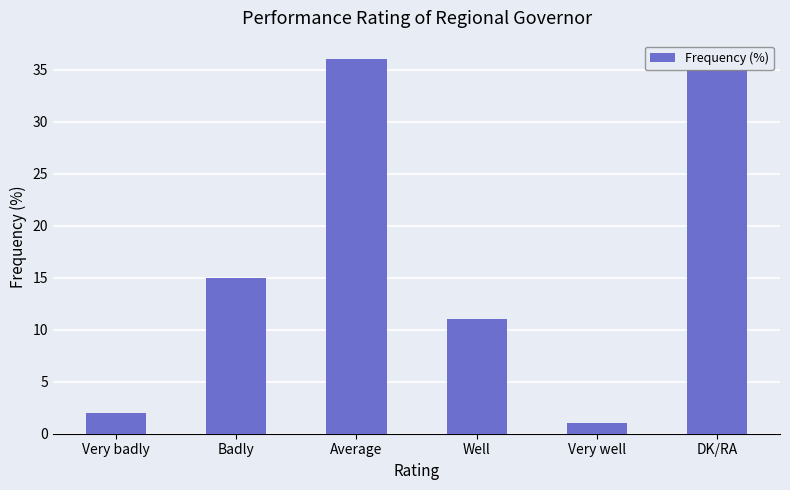

Reading left to right, extract all data points from this chart.

Very badly=2	Badly=15	Average=36	Well=11	Very well=1	DK/RA=35